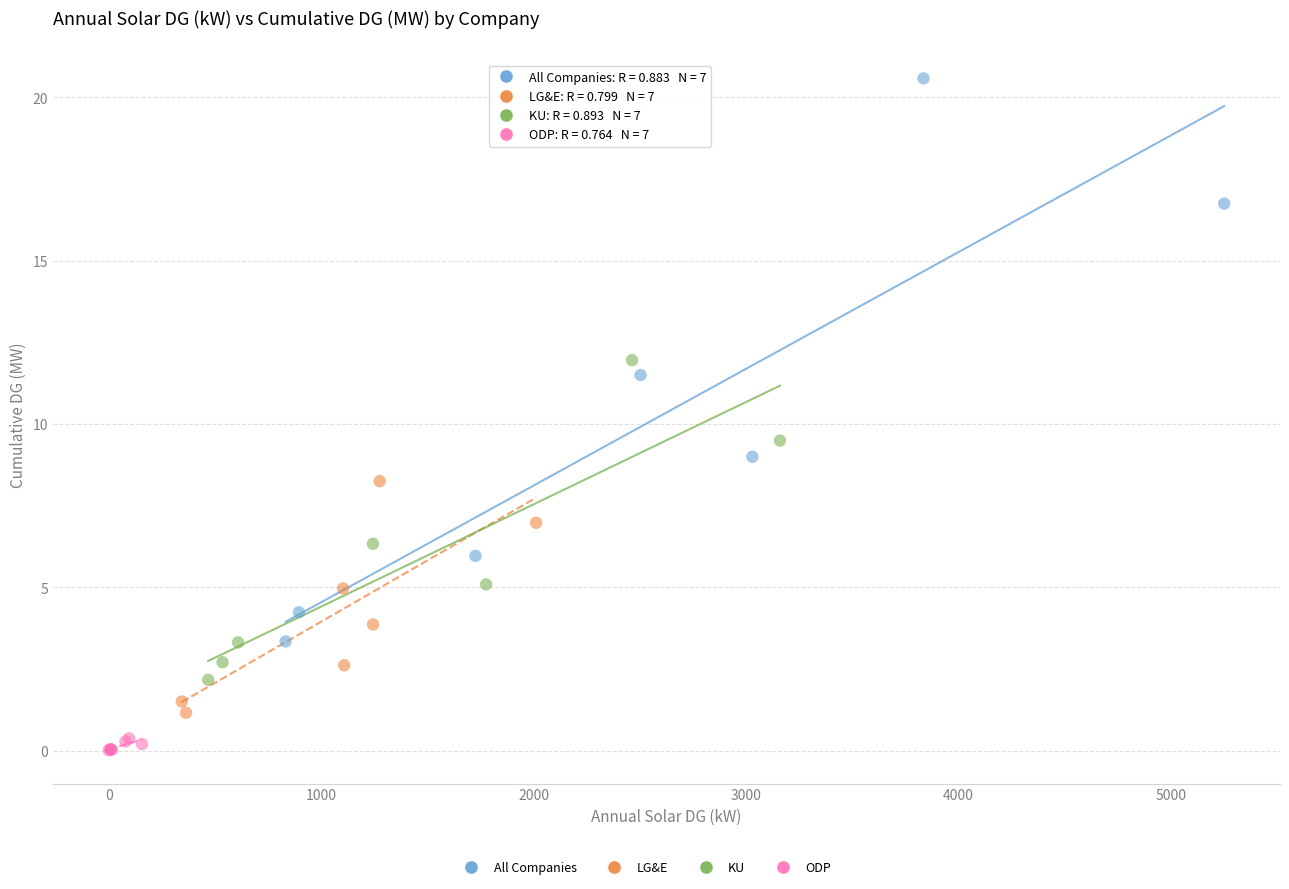

Which series reaches the minimum Y coordinate?

ODP